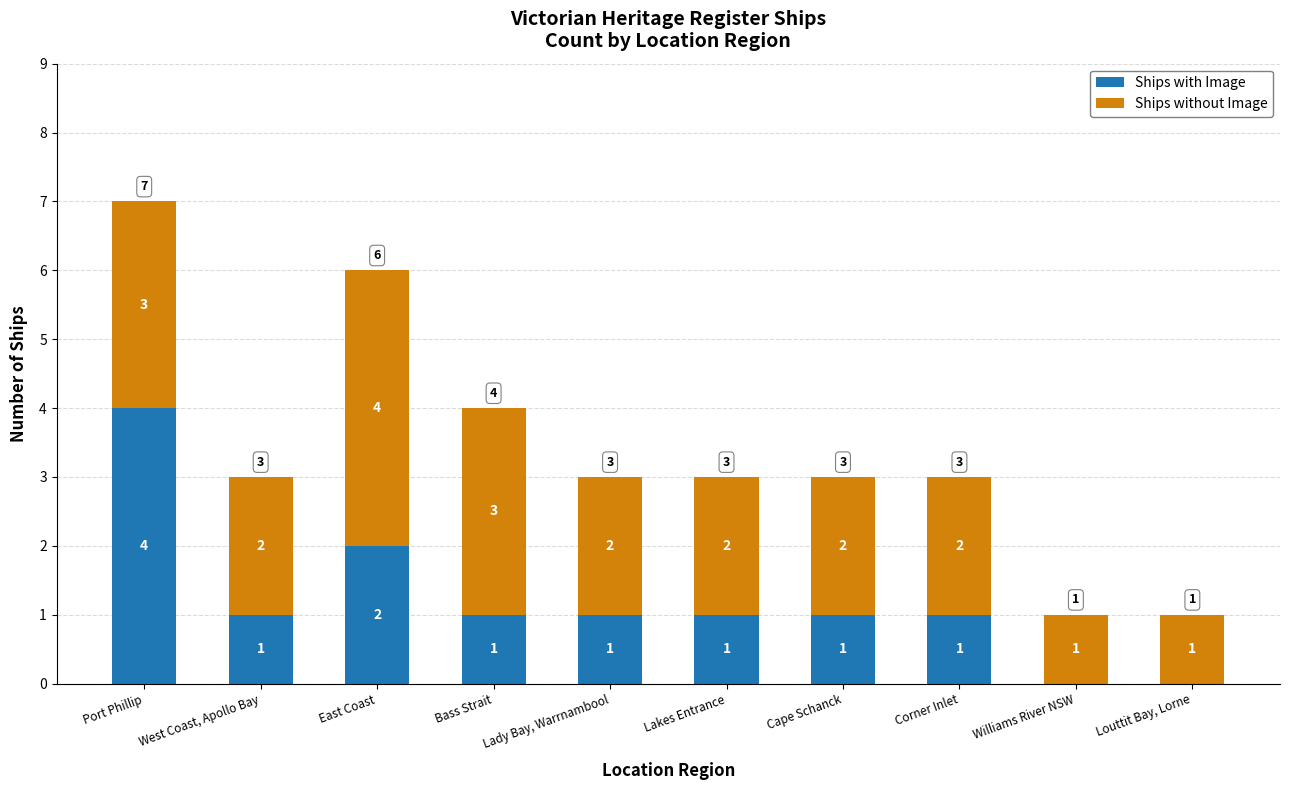

How many distinct data groups are displayed?

2